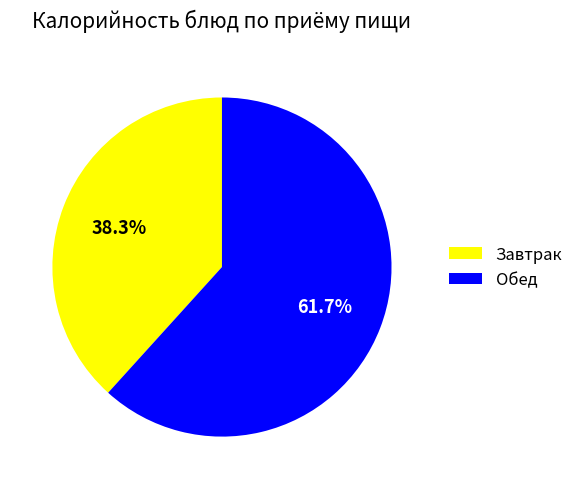

Between Завтрак and Обед, which is larger?

Обед